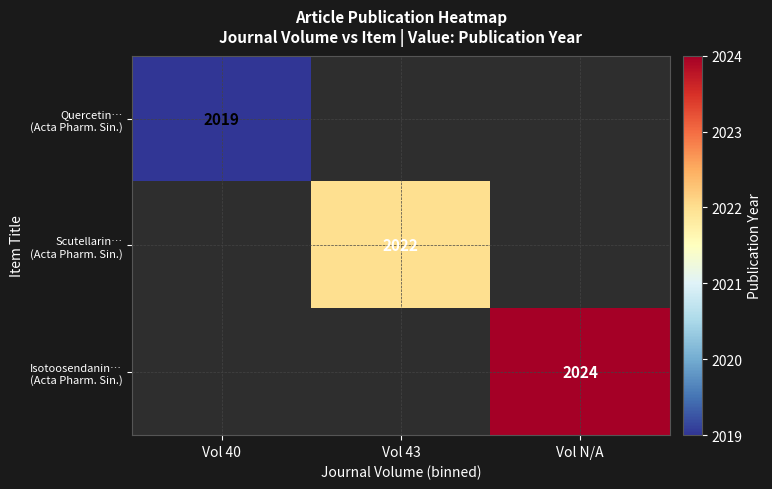

Is the value of Quercetin… (Acta Pharm. Sin.) at Vol 43 greater than the value of Scutellarin… (Acta Pharm. Sin.) at Vol N/A?

No